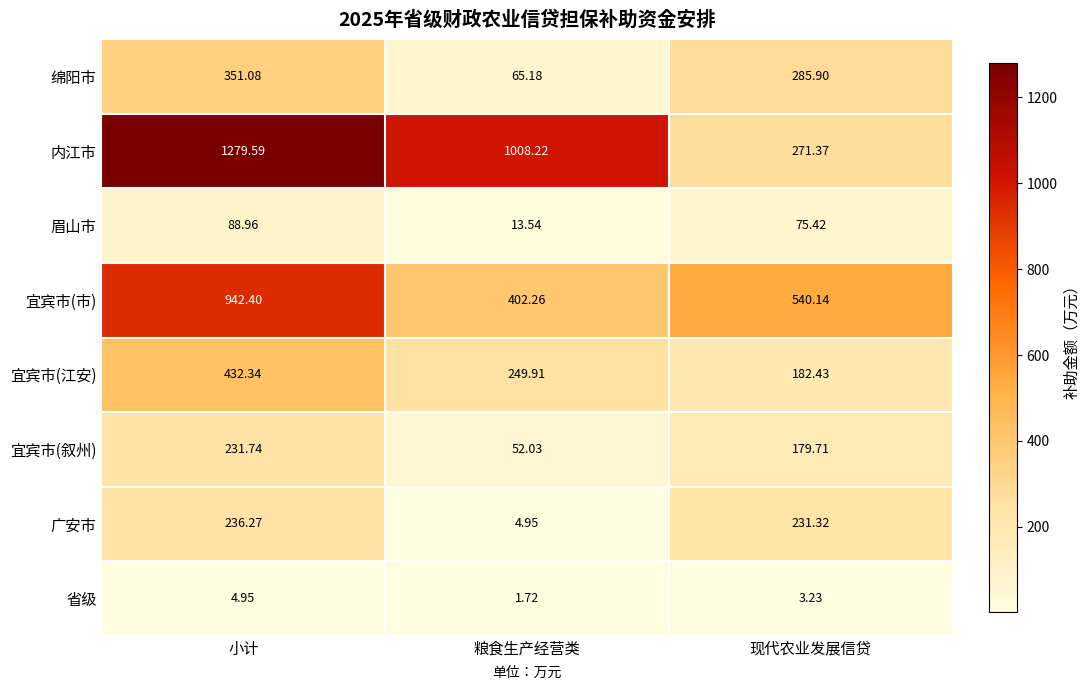

Rank the series by their maximum value, from highest to lowest.

内江市, 宜宾市(市), 宜宾市(江安), 绵阳市, 广安市, 宜宾市(叙州), 眉山市, 省级